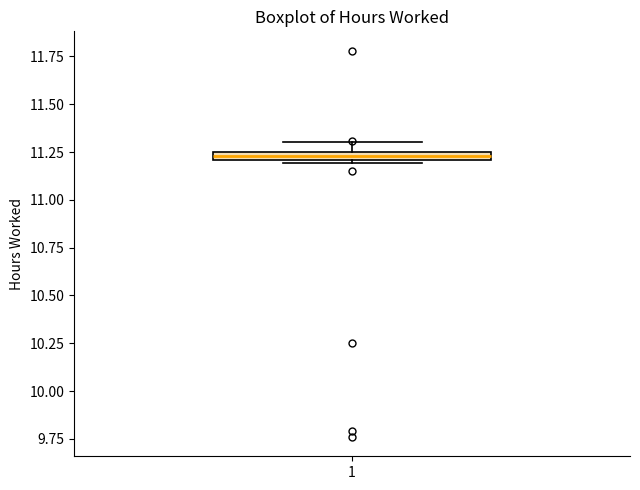

Where is the upper edge of the box at x = 1 on the y-axis? The values are not printed on the chart, so give them approximately, as read against the axis.

11.25